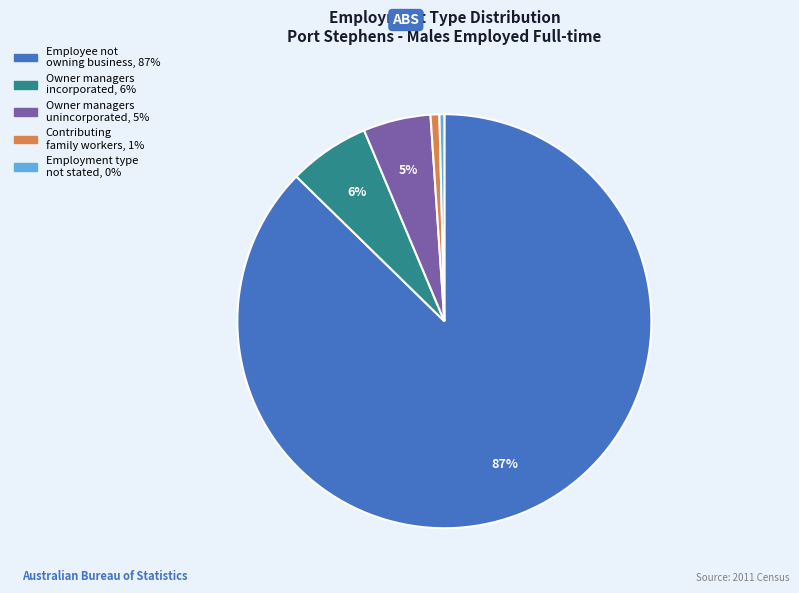

To the nearest percent, what is the average slice percentage?

20%